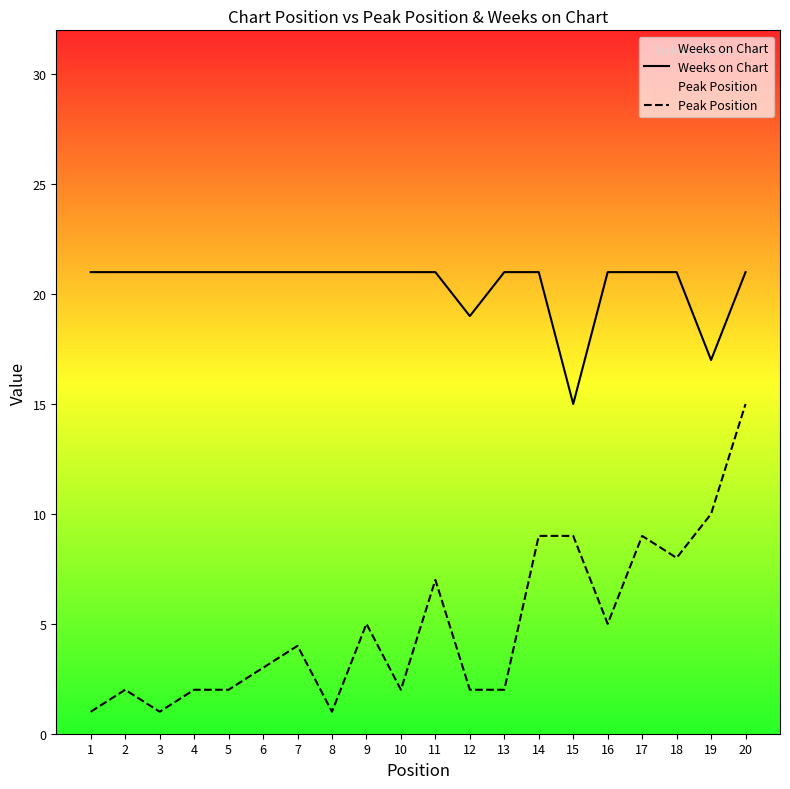

The value of Peak Position at 20 is 10. True or false?

False